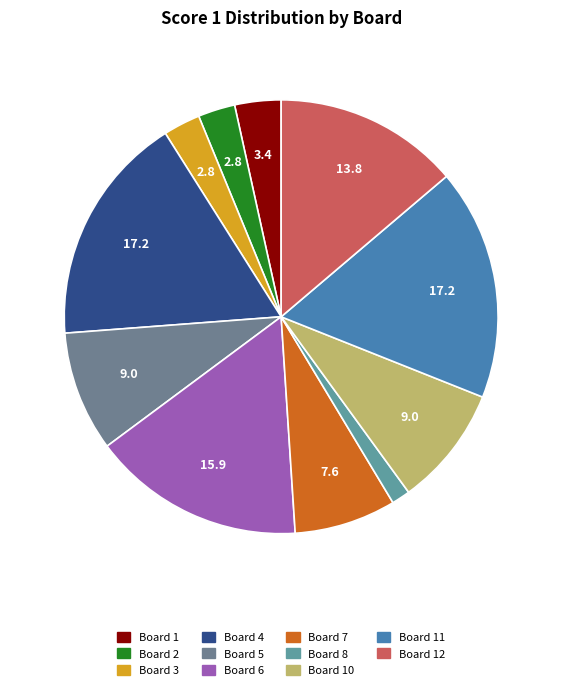

To the nearest percent, what is the difference between the largest and smallest slice percentages?

16%